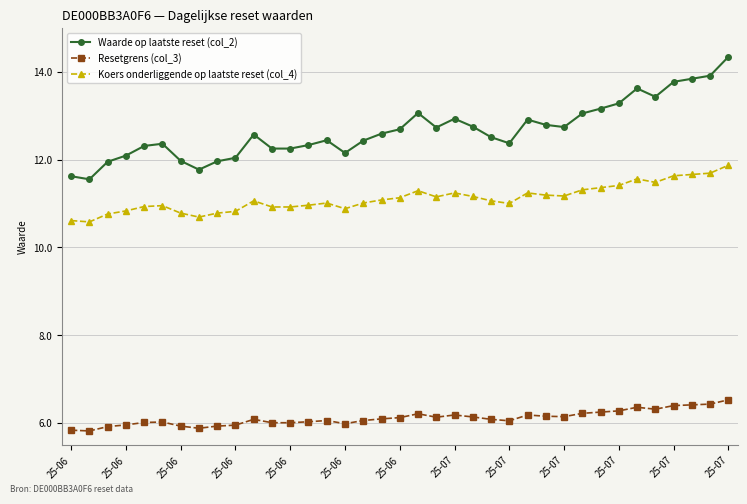

What is the sum of all Koers onderliggende op laatste reset (col_4) values?

411.2